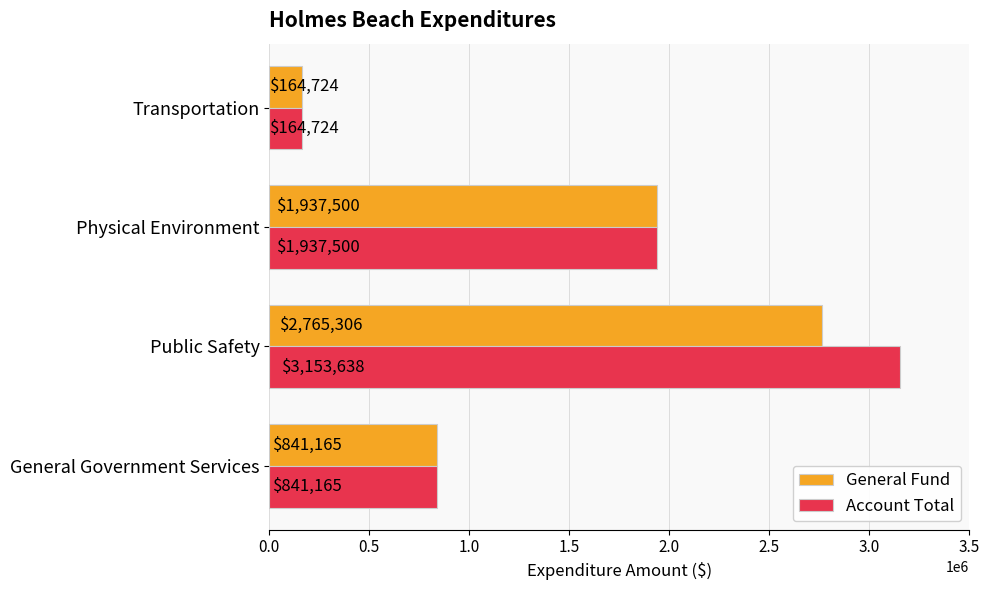

How many Account Total values are between 841165 and 3153638?

3